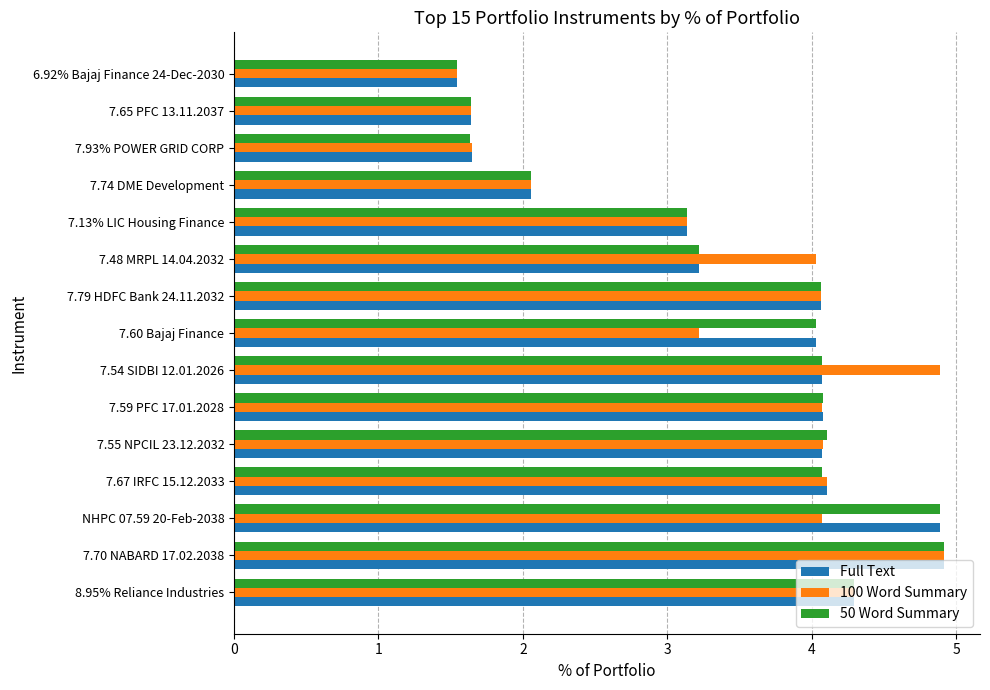

What is the sum of all 100 Word Summary values?

51.8